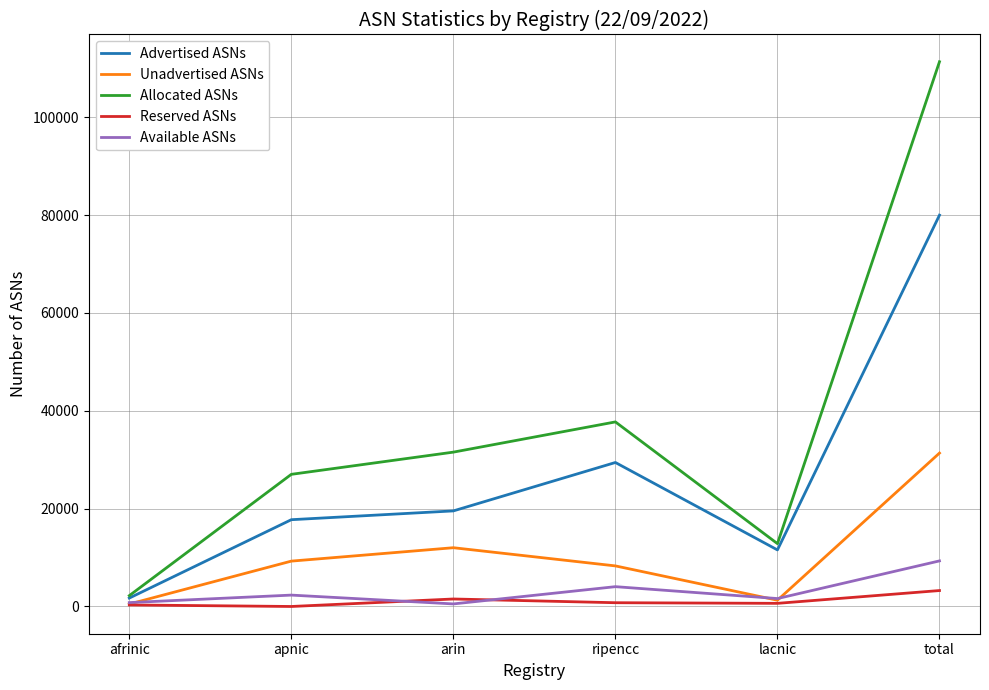

Which series has the largest total across all categories?

Allocated ASNs